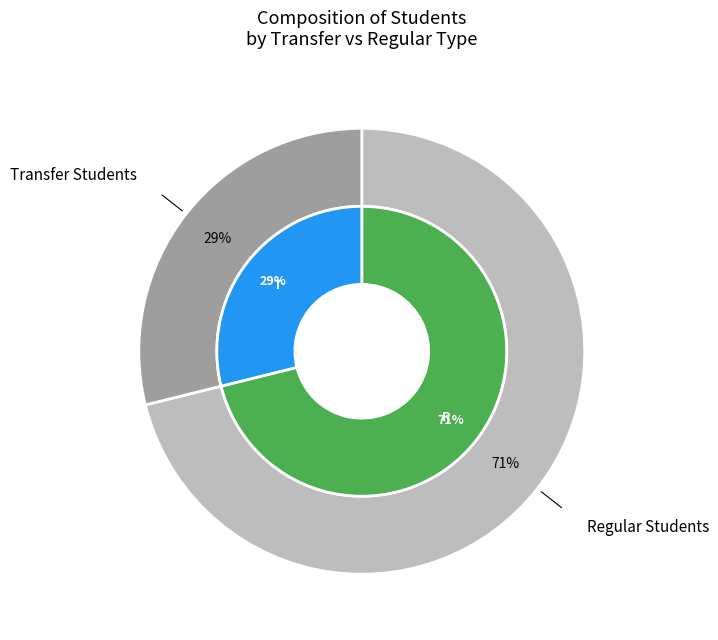

How many slices are in this pie chart?

2